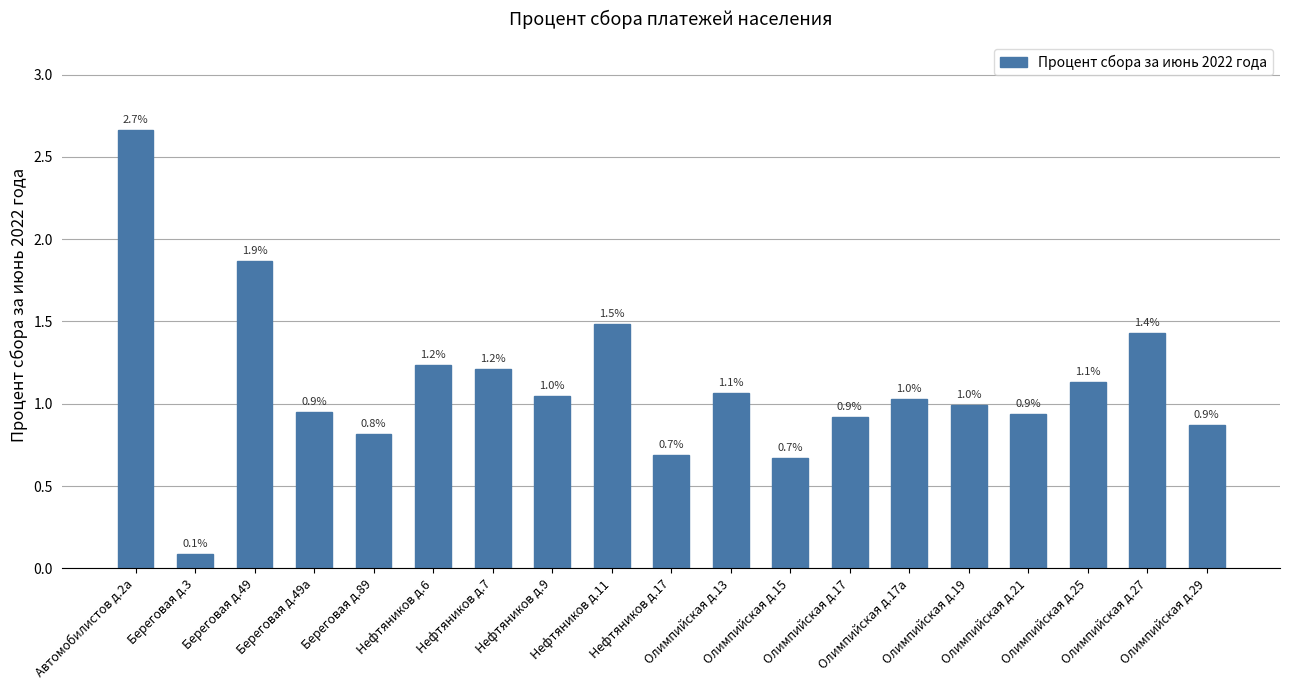

Where does the data first go above 1?

Автомобилистов д.2а